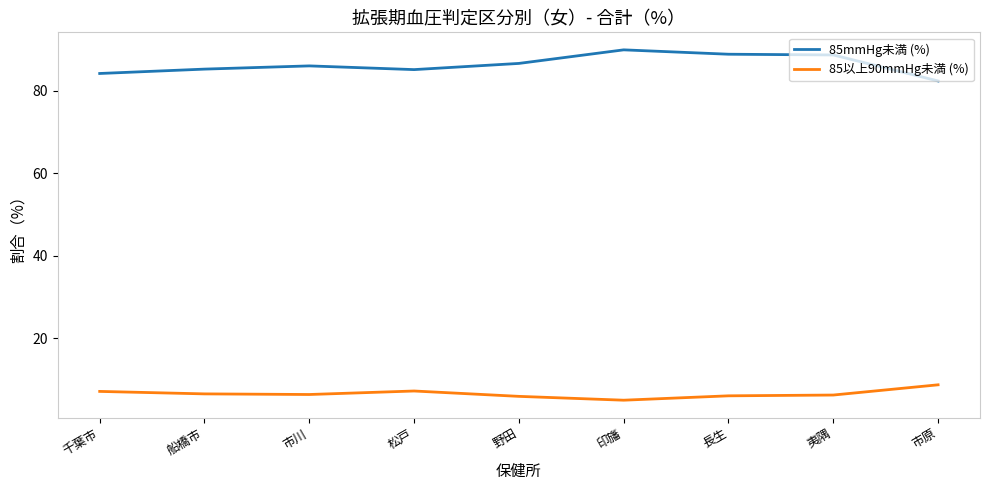

What is the minimum value shown in the chart?

5.0